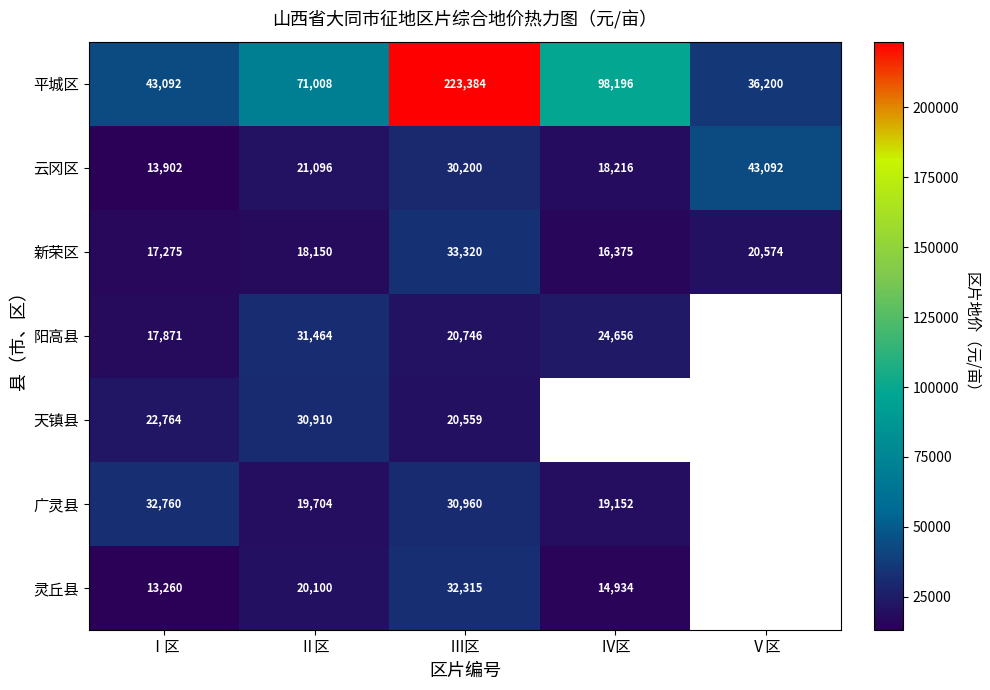

The value of 云冈区 at Ⅱ区 is 7308.4. True or false?

False